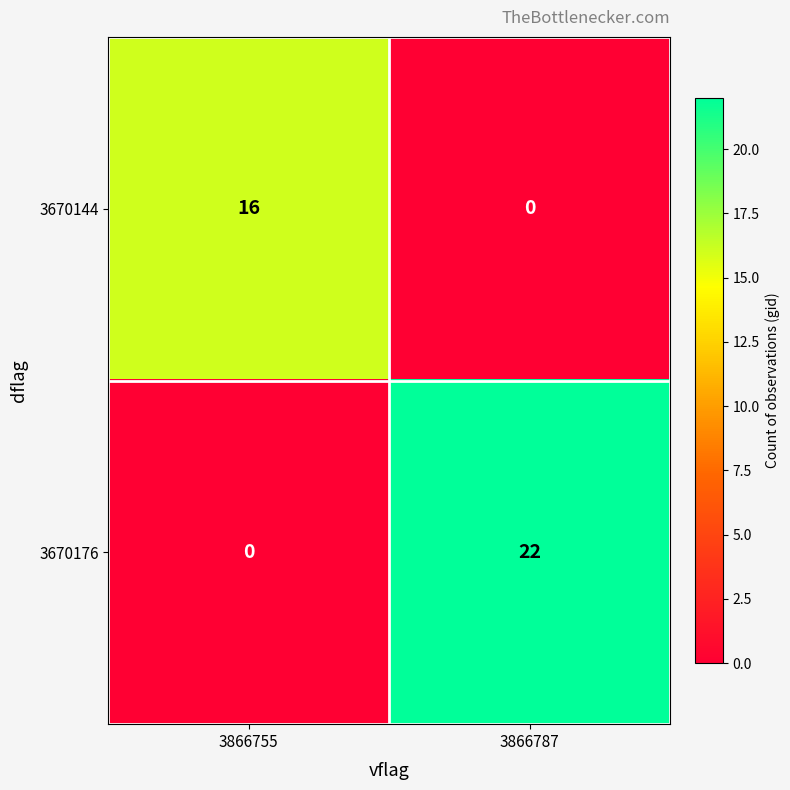

Reading right to left, list all the values displayed in this chart.

3670144: 3866787=0	3866755=16
3670176: 3866787=22	3866755=0